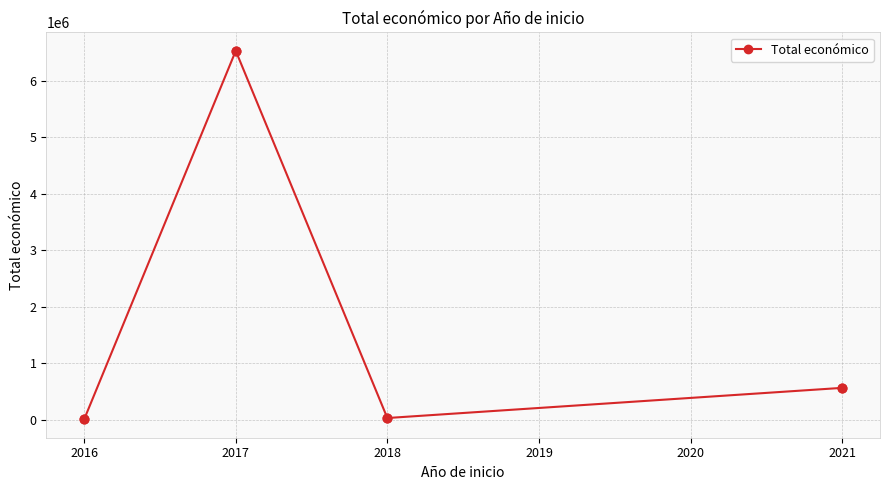

Approximately how many times larger is the value at 2016 compared to 2018?

0.3